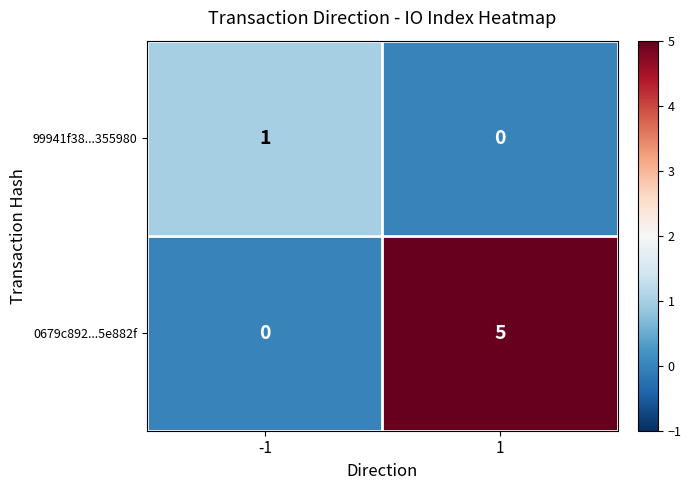

Rank the series by their maximum value, from lowest to highest.

99941f38...355980, 0679c892...5e882f